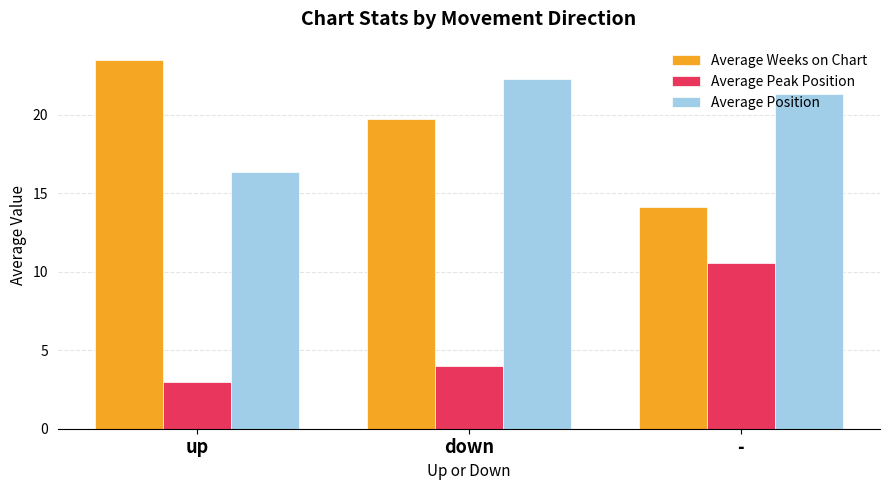

Which series has the largest range (max minus min)?

Average Weeks on Chart